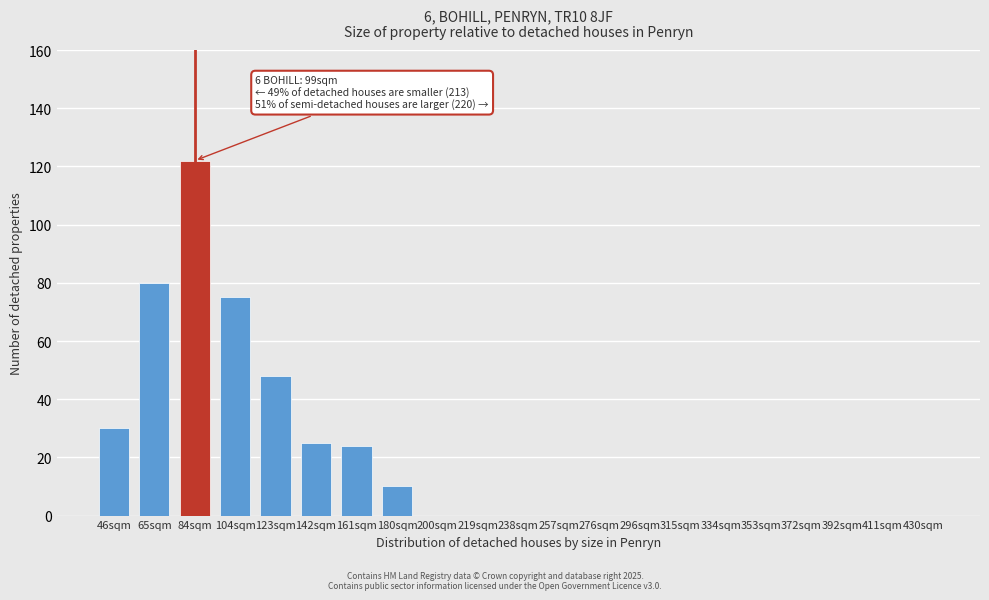

Reading left to right, what are all the values shown in this chart?

46sqm=30	65sqm=80	84sqm=122	104sqm=75	123sqm=48	142sqm=25	161sqm=24	180sqm=10	200sqm=0	219sqm=0	238sqm=0	257sqm=0	276sqm=0	296sqm=0	315sqm=0	334sqm=0	353sqm=0	372sqm=0	392sqm=0	411sqm=0	430sqm=0